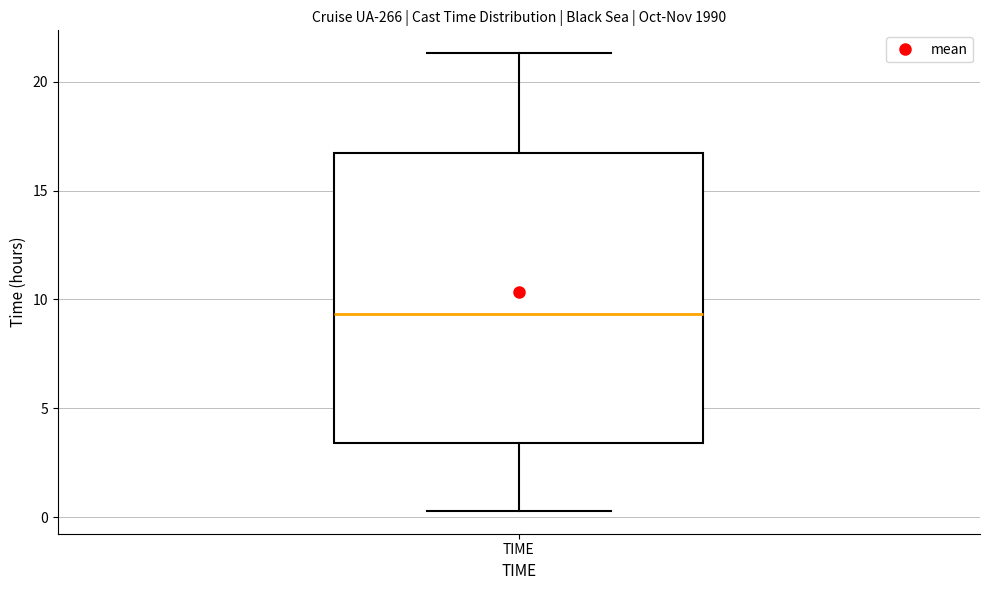

Transcribe this box plot: give where the median line is, the range the box spans, and where the two whiskers end, as read against the y-axis. The values are not printed on the chart, so give them approximately, as read against the axis.

median 9.5, box 3.5 to 16.5, whiskers 0.5 to 21.5